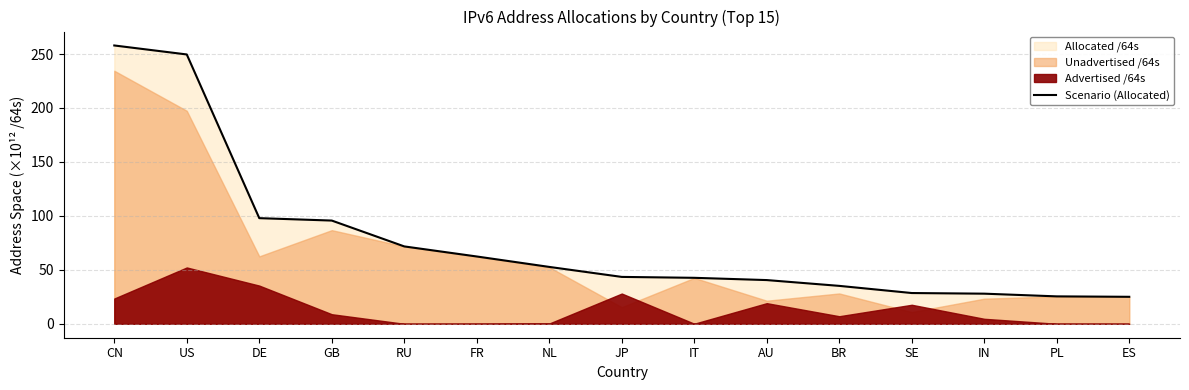

Where is the data nearest to the value 141?

DE